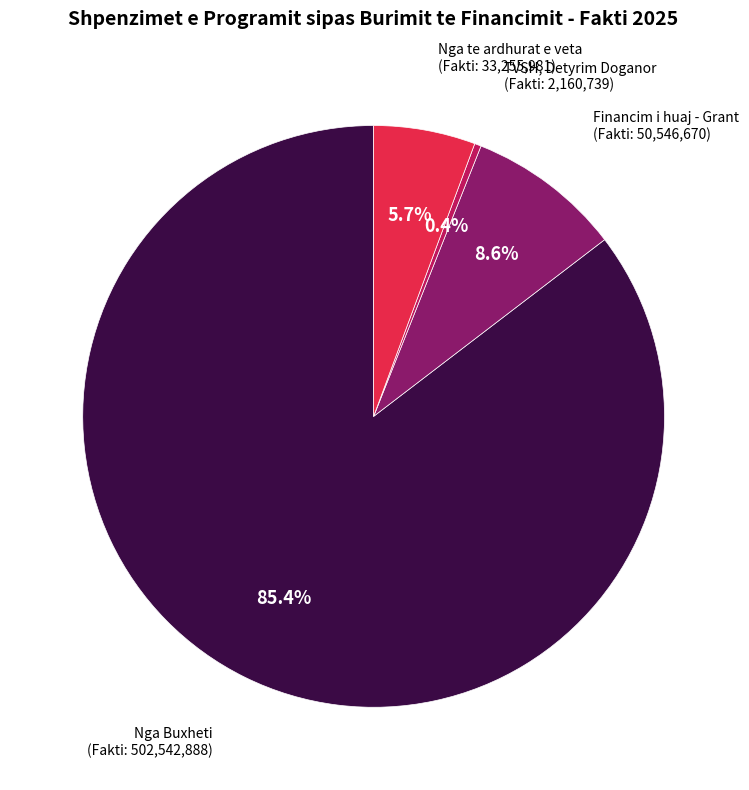

Combined, do Financim i huaj - Grant and TVSH, Detyrim Doganor account for over 50%?

No